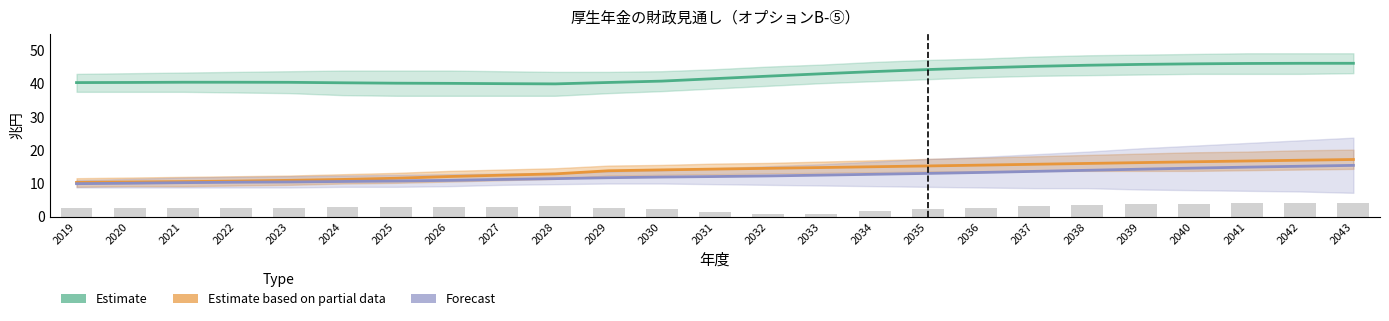

What is the difference between the maximum and minimum values in the Forecast series?

5.5